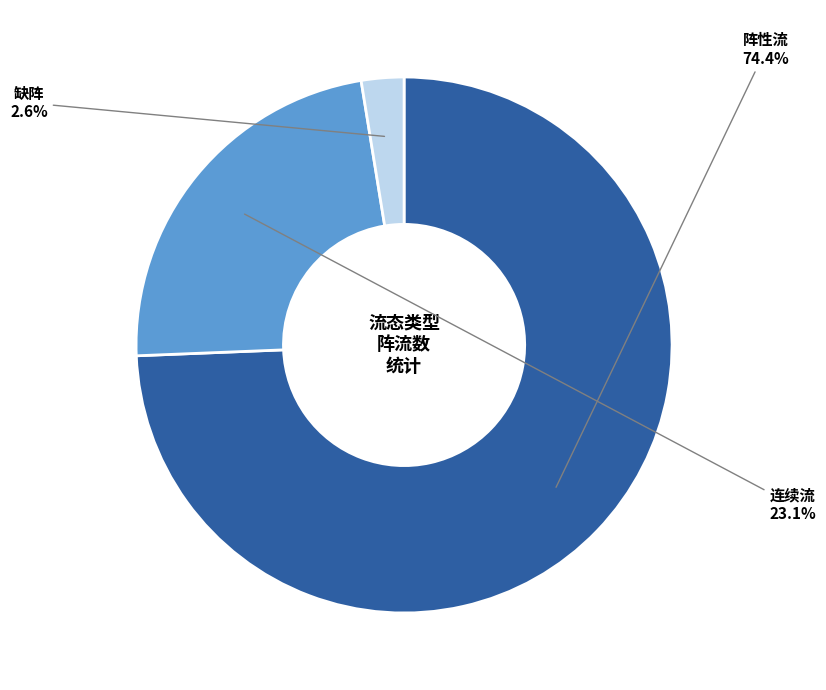

To the nearest percent, what is the average slice percentage?

33%